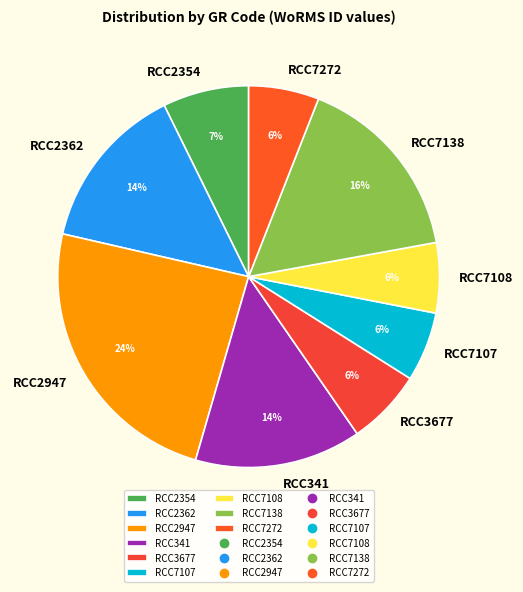

The RCC341 slice represents 14% of the pie. True or false?

True